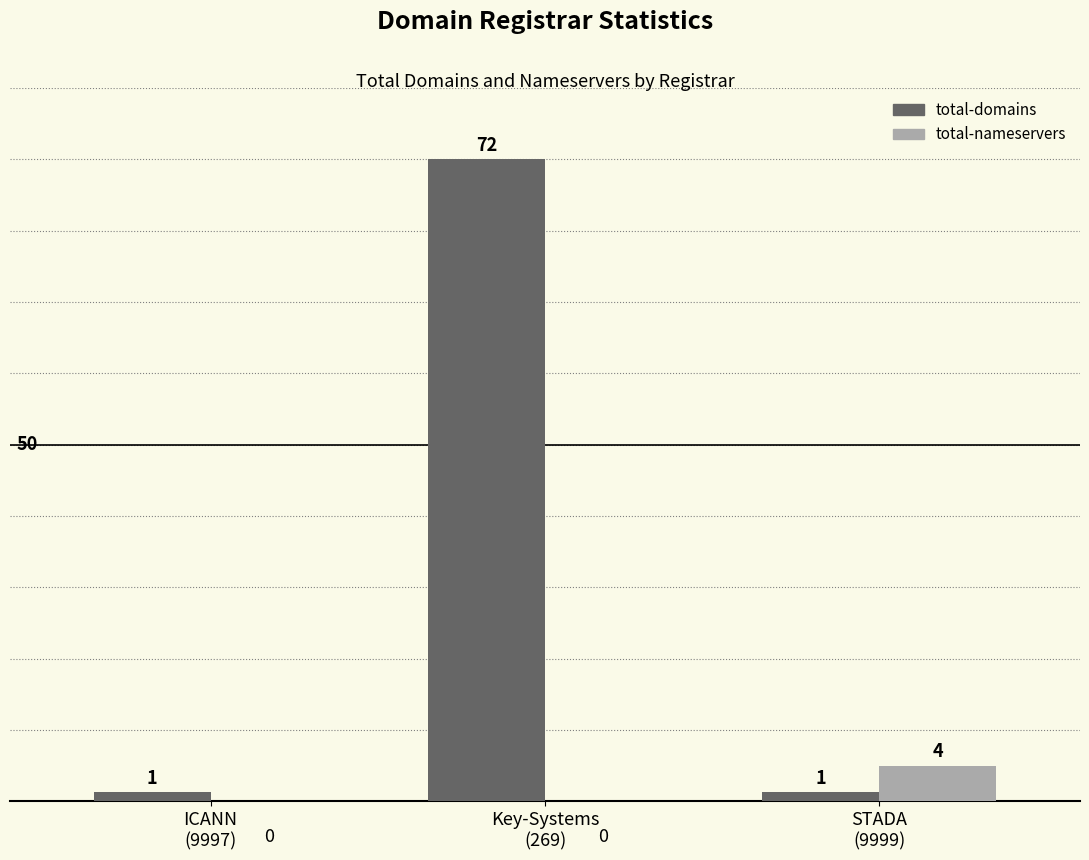

How many total-nameservers values are between 0 and 4?

3